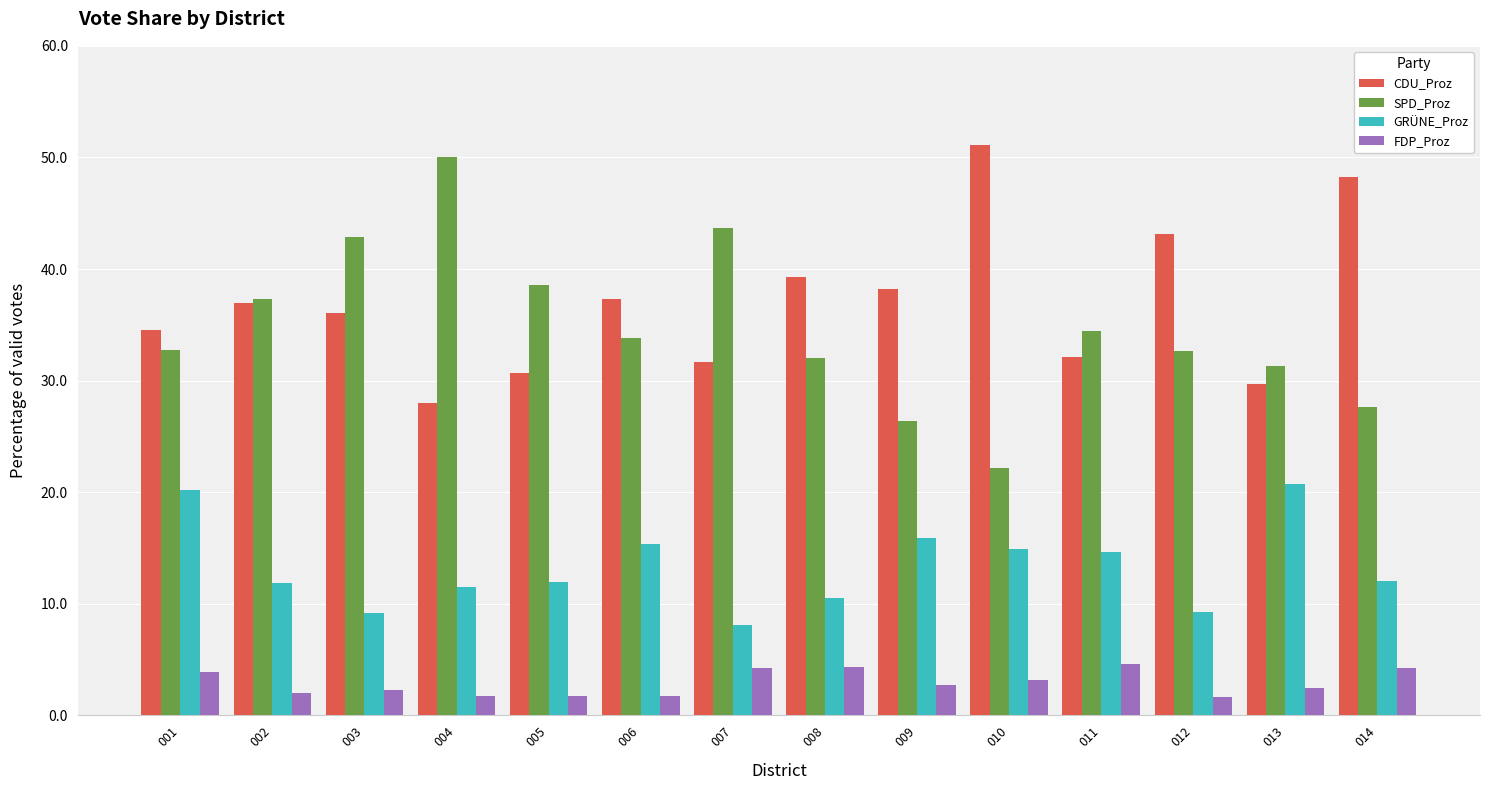

What is the difference between the second highest and second lowest values in the SPD_Proz series?

17.3